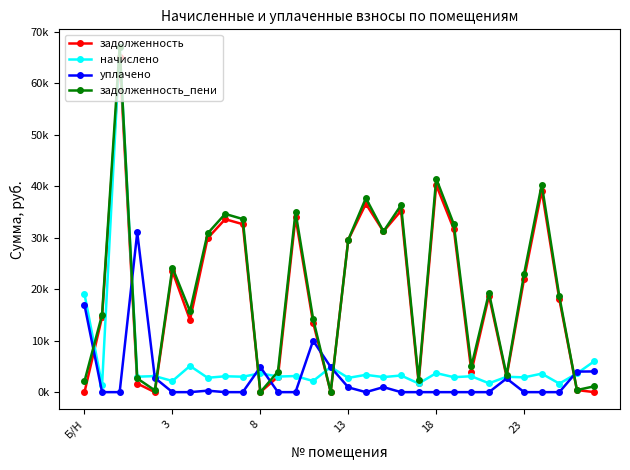

Reading right to left, what are all the values shown in this chart?

задолженность: 0.0	403.0	18044.6	39127.0	22065.2	2948.4	18706.9	3985.1	31653.8	40250.8	1825.0	35238.5	31216.2	36575.2	29607.8	0.0	13512.7	33944.2	2979.8	0.0	32626.1	33598.1	29892.0	14031.4	23478.9	0.0	1667.8	65130.5	14581.4	0.0
начислено: 6032.0	3627.0	1657.3	3593.5	2873.7	2985.3	1718.1	3085.7	2907.2	3696.8	1679.6	3236.4	2923.9	3359.2	2773.3	4868.6	2159.5	3130.4	3024.4	3660.5	2996.5	3085.7	2790.0	5094.5	2165.0	3113.6	3002.0	67124.4	1339.2	19044.5
уплачено: 4021.0	3993.6	0.0	0.0	0.0	2656.0	0.0	0.0	0.0	0.0	0.0	0.0	974.9	0.0	924.3	4867.6	10000.0	0.0	0.0	4880.3	0.0	0.0	286.0	0.0	0.0	2774.8	31018.9	0.0	0.0	16928.1
задолженность_пени: 1144.1	403.0	18597.1	40324.8	23023.1	3279.5	19279.6	5013.7	32622.9	41483.1	2384.8	36317.3	31216.0	37694.9	29608.0	0.0	14232.5	34987.7	3987.9	0.0	33624.9	34626.7	30822.0	15729.6	24200.5	346.0	2668.5	67124.4	15027.8	2115.8